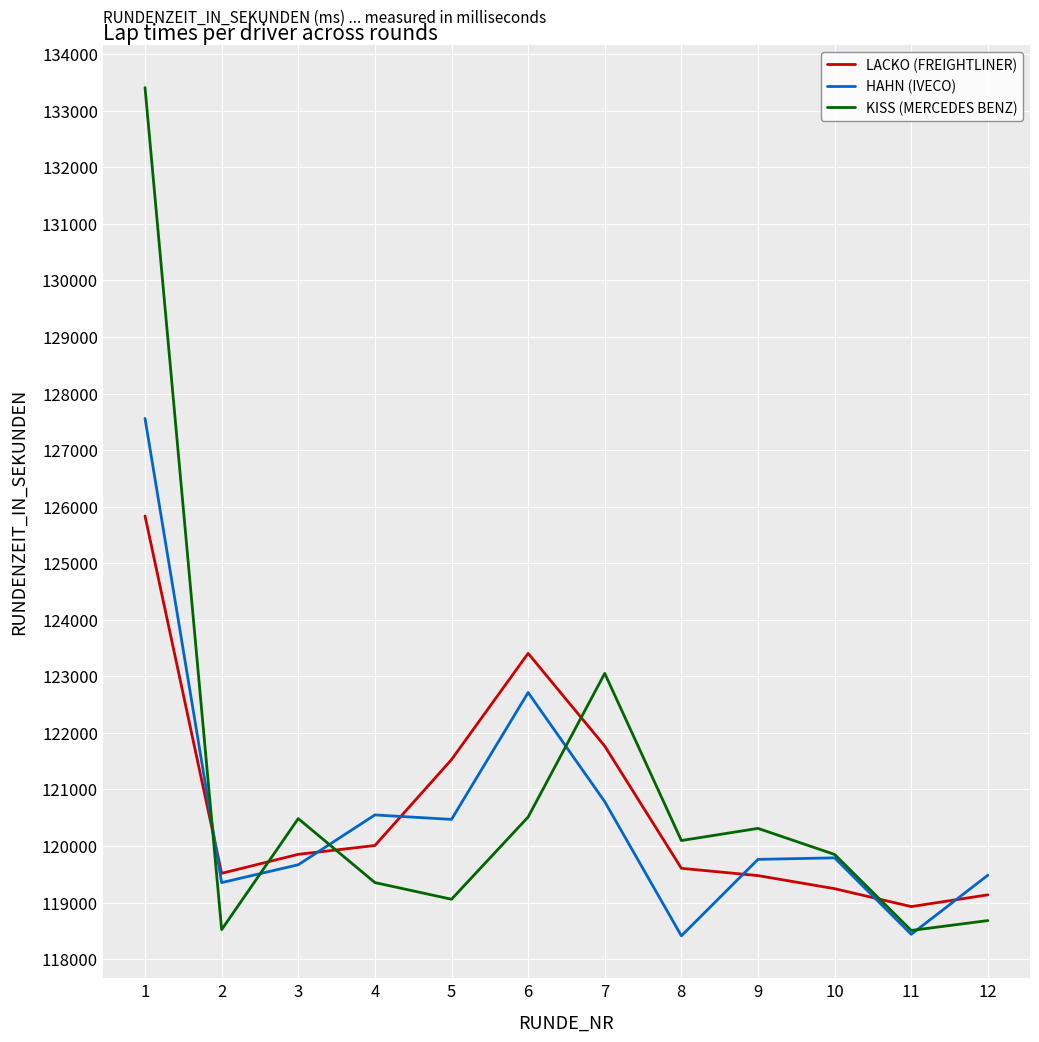

Where is KISS (MERCEDES BENZ) nearest to the value 125958?

7